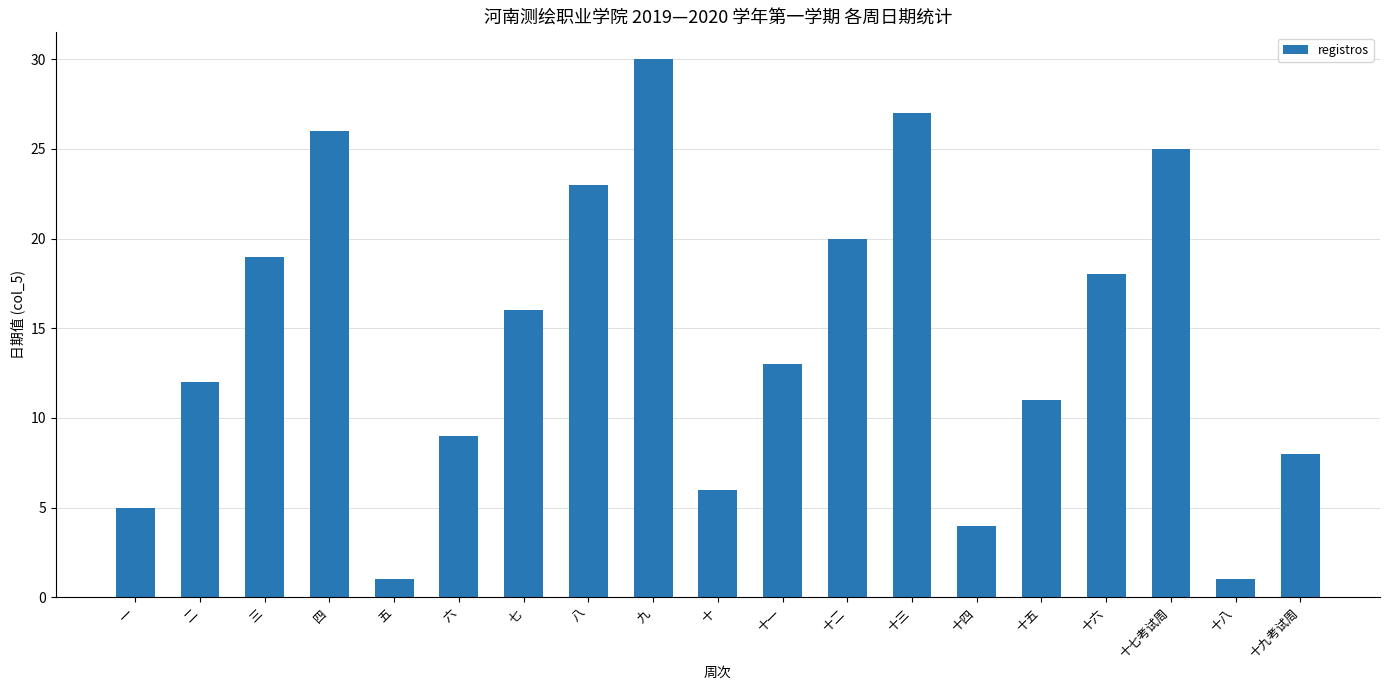

Reading left to right, transcribe all the data shown in this chart.

5	12	19	26	1	9	16	23	30	6	13	20	27	4	11	18	25	1	8